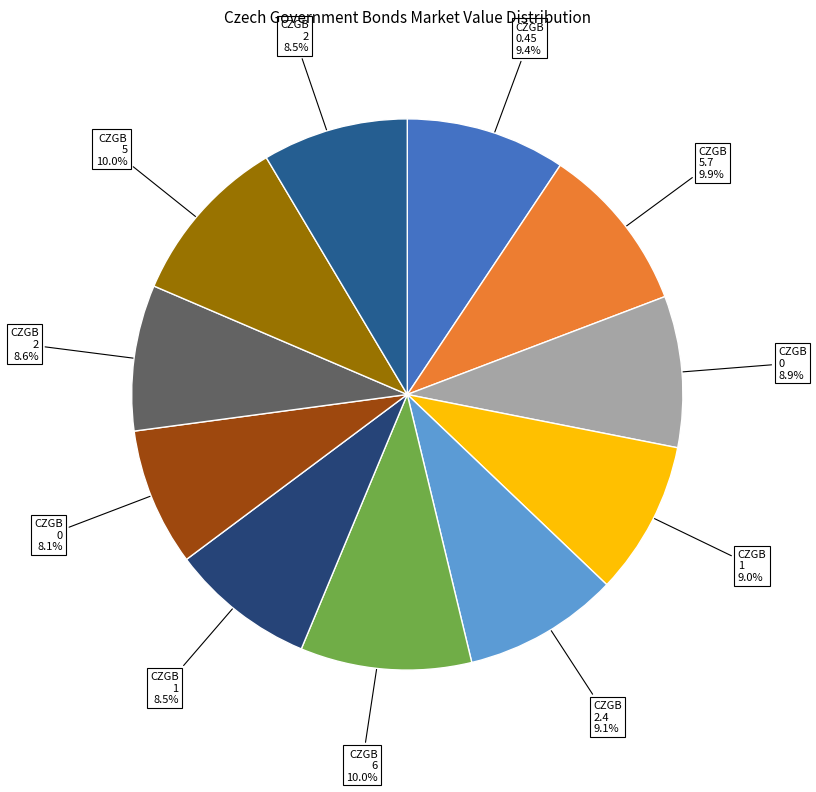

Which slice is the largest?

CZGB 6 02/26/26